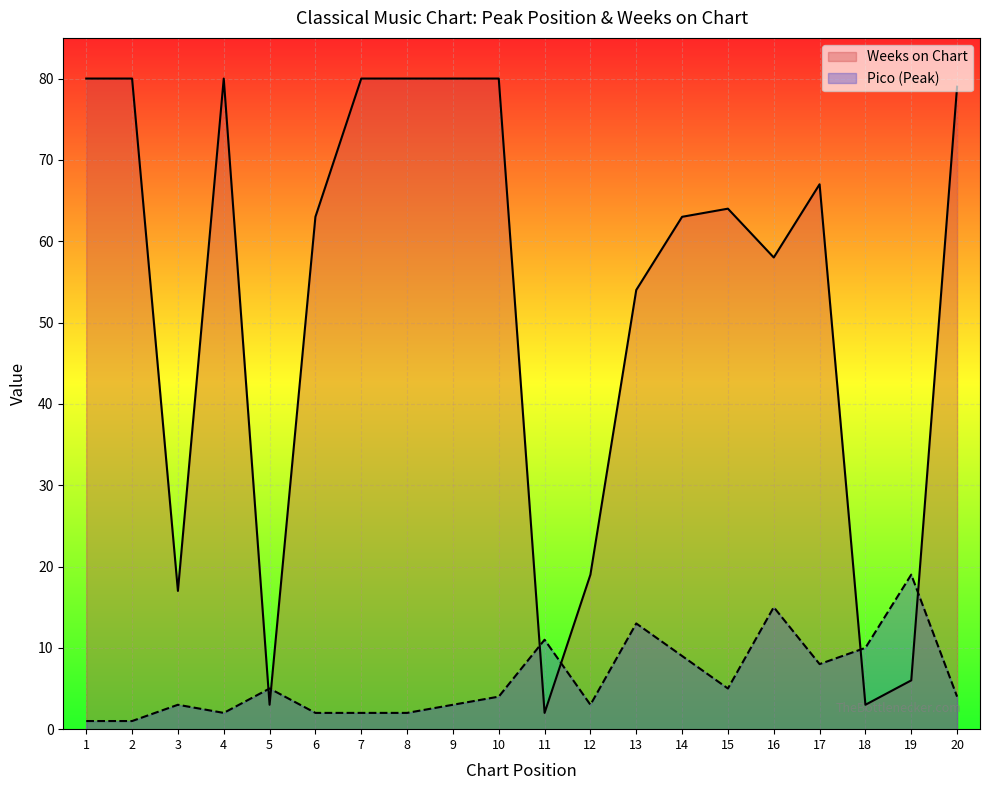

What is the value of the Pico (Peak) point at the 12th from the left?

3